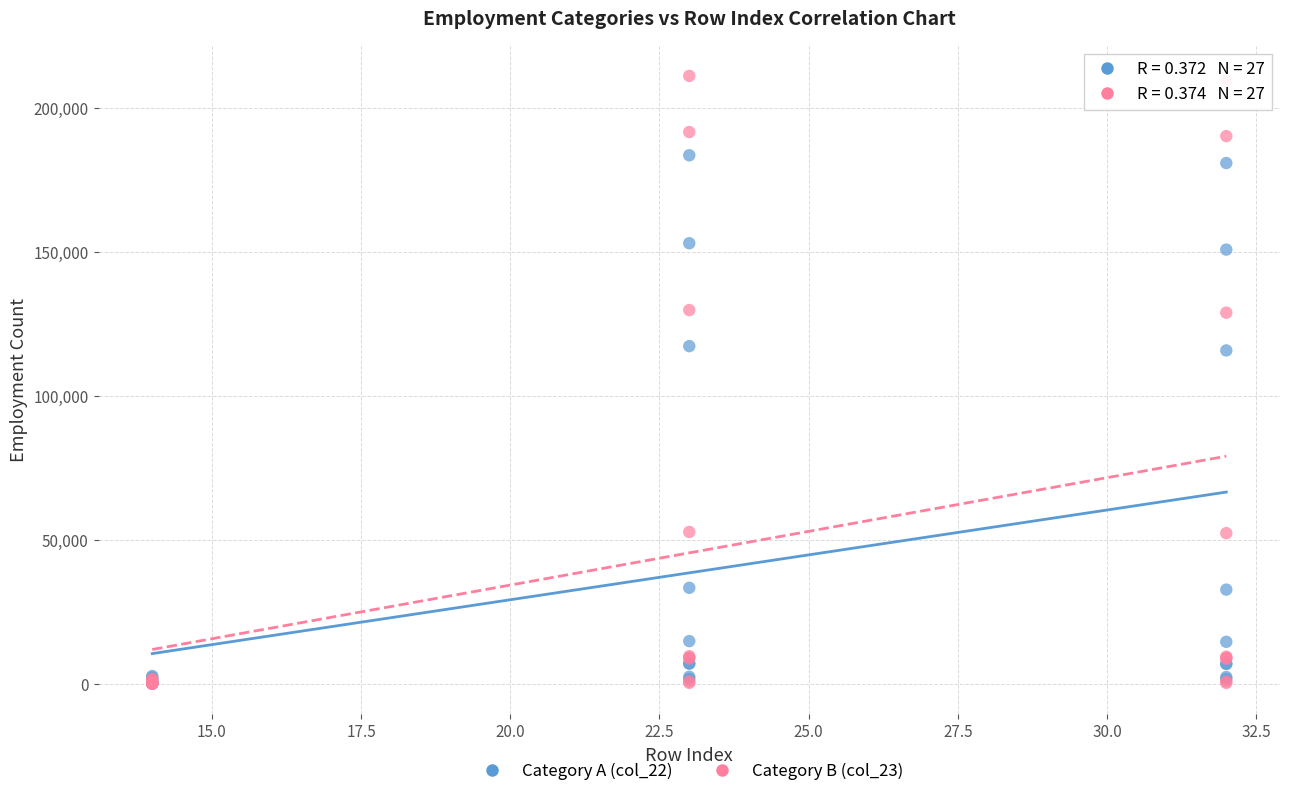

What are all the series names shown in the legend?

Category A (col_22), Category B (col_23)